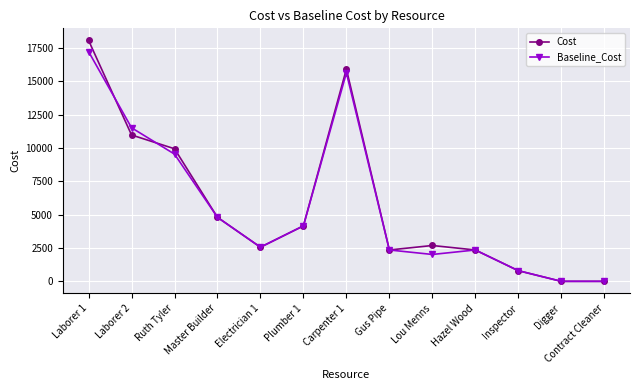

What is the difference between the maximum and minimum values in the Baseline_Cost series?

17234.4